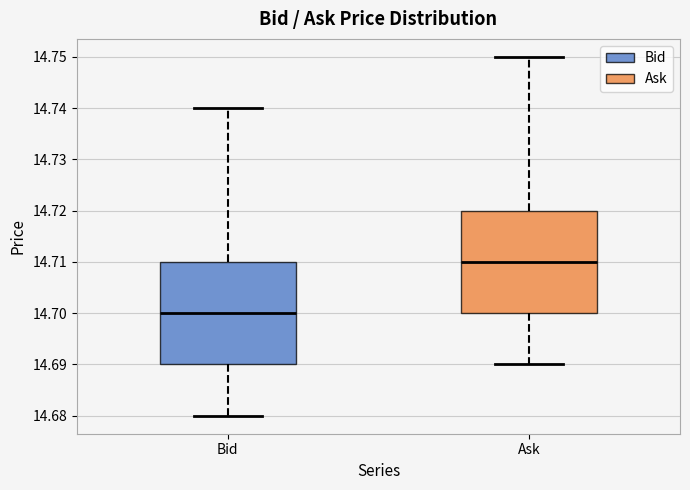

Reading left to right, transcribe this box plot: for each box, give where its median line is, the range the box spans, and where its two whiskers end, as read against the y-axis. The values are not printed on the chart, so give them approximately, as read against the axis.

Bid: median 14.70, box 14.69 to 14.71, whiskers 14.68 to 14.74
Ask: median 14.71, box 14.70 to 14.72, whiskers 14.69 to 14.75